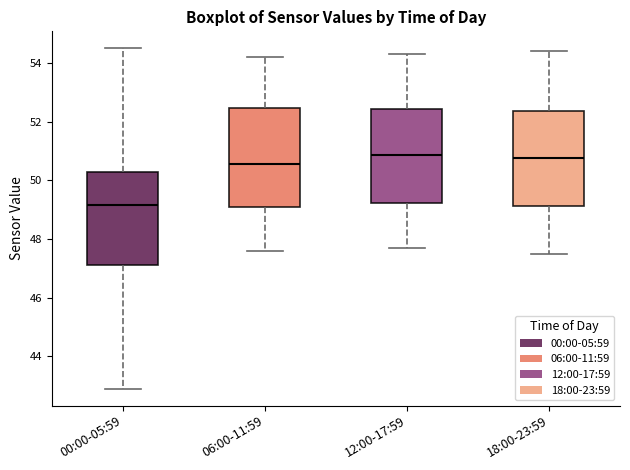

Reading left to right, read every box against the y-axis: the position of its median line, the range the box covers, and the ends of its whiskers. The values are not printed on the chart, so give them approximately, as read against the axis.

00:00-05:59: median 49.2, box 47.2 to 50.4, whiskers 43.0 to 54.6
06:00-11:59: median 50.6, box 49.0 to 52.4, whiskers 47.6 to 54.2
12:00-17:59: median 50.8, box 49.2 to 52.4, whiskers 47.8 to 54.4
18:00-23:59: median 50.8, box 49.2 to 52.4, whiskers 47.6 to 54.4